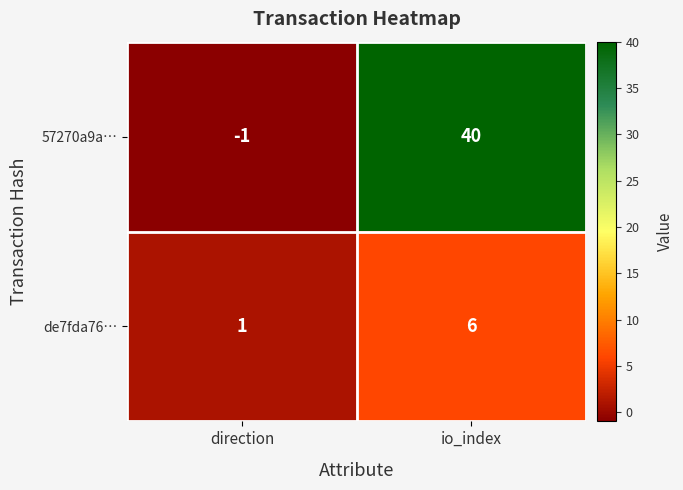

What is the average value of the de7fda76… series?

4